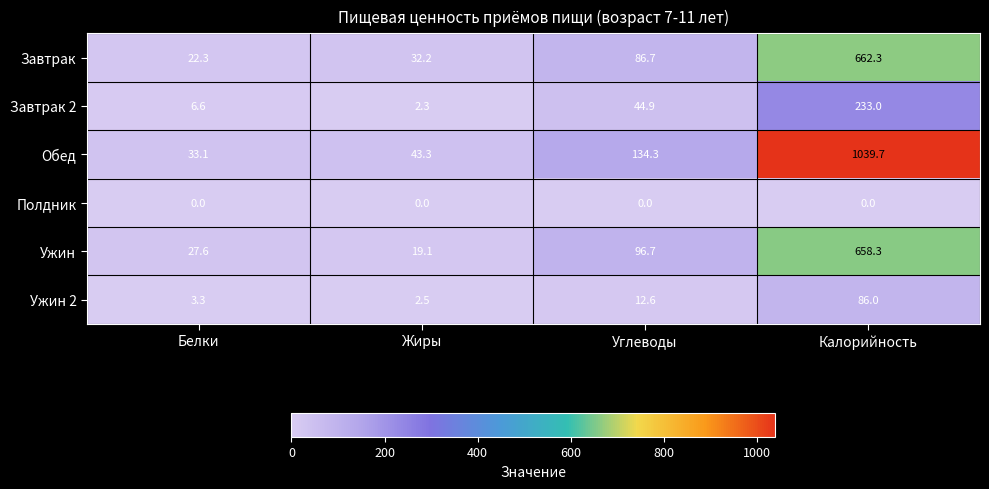

What is the approximate value of Завтрак at Белки?

22.3